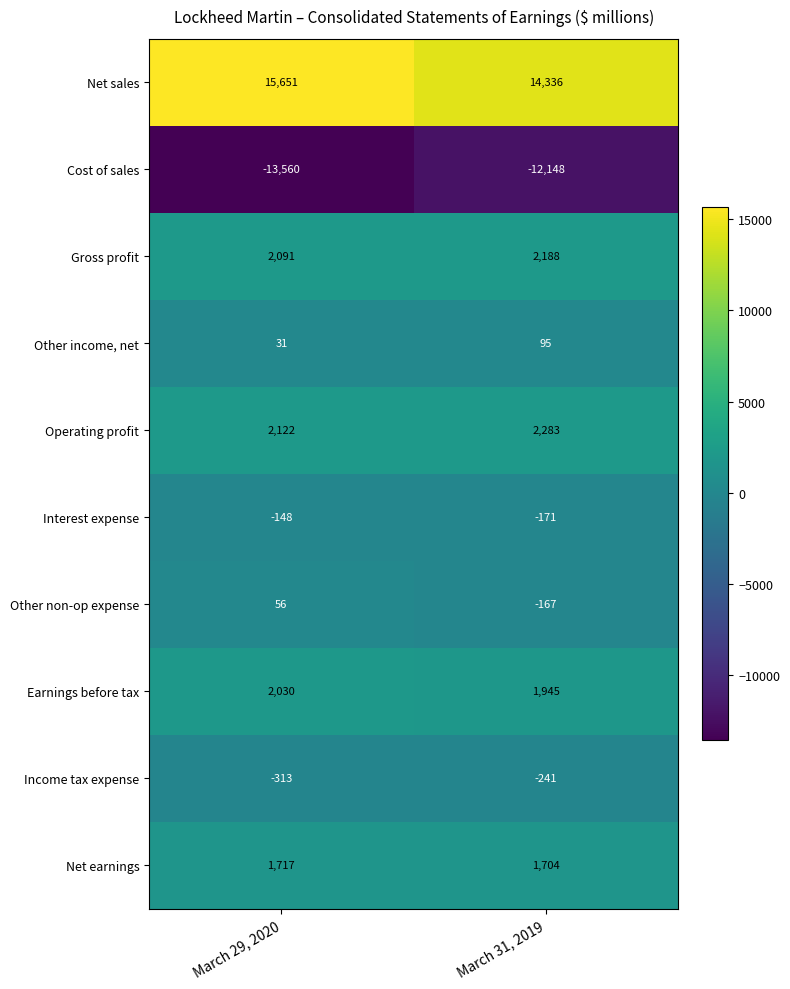

Reading left to right, list all the values displayed in this chart.

Net sales: 15651	14336
Cost of sales: -13560	-12148
Gross profit: 2091	2188
Other income, net: 31	95
Operating profit: 2122	2283
Interest expense: -148	-171
Other non-op expense: 56	-167
Earnings before tax: 2030	1945
Income tax expense: -313	-241
Net earnings: 1717	1704